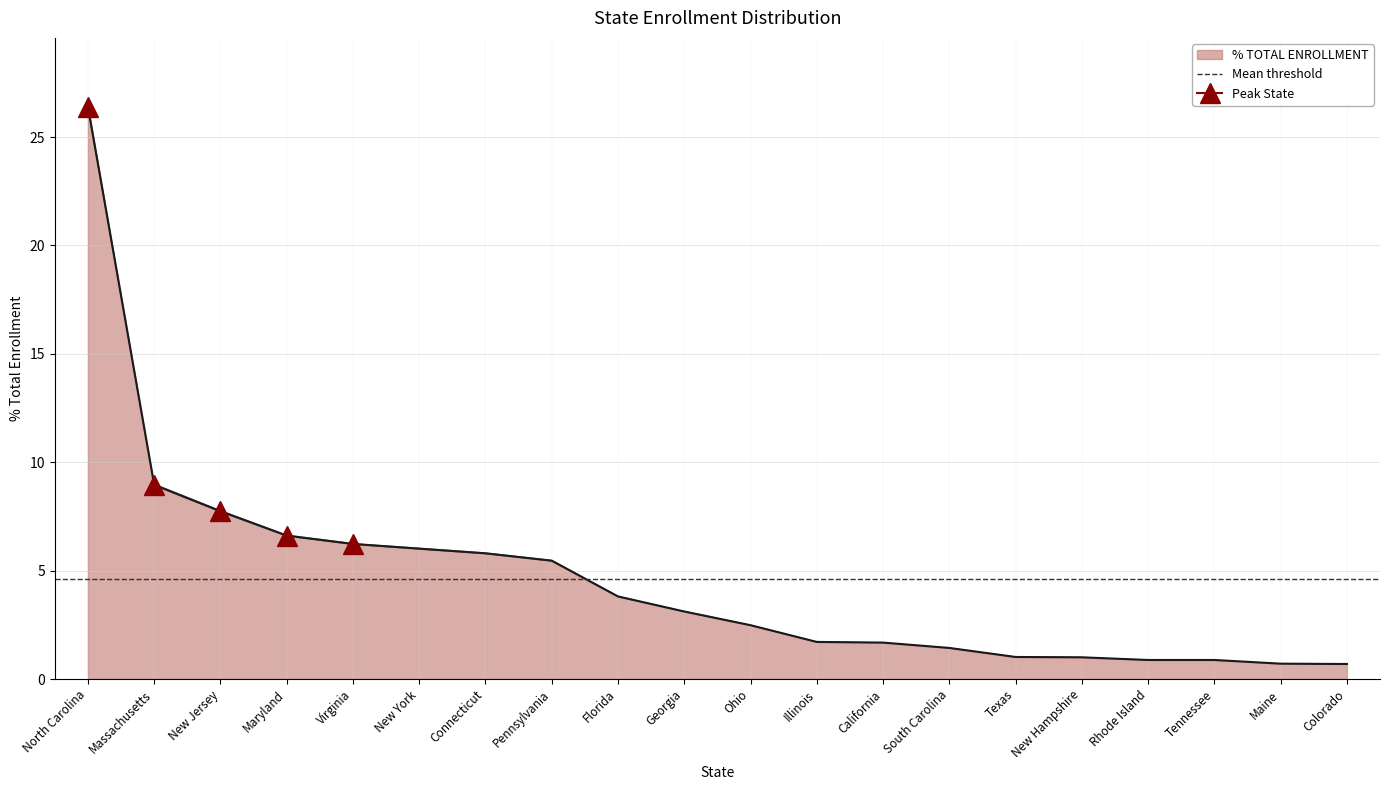

Reading left to right, transcribe all the data shown in this chart.

North Carolina=26.2	Massachusetts=8.9	New Jersey=7.7	Maryland=6.6	Virginia=6.2	New York=6.0	Connecticut=5.8	Pennsylvania=5.4	Florida=3.8	Georgia=3.1	Ohio=2.5	Illinois=1.7	California=1.7	South Carolina=1.4	Texas=1.0	New Hampshire=1.0	Rhode Island=0.9	Tennessee=0.9	Maine=0.7	Colorado=0.7